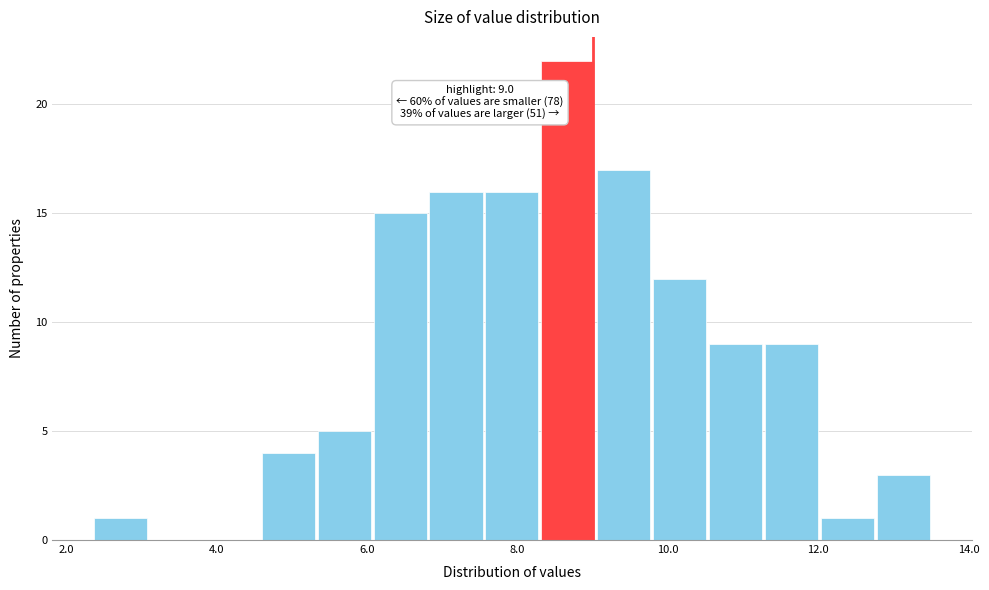

Read against the x-axis, roughly where is the centre of the tallest bar?

8.6